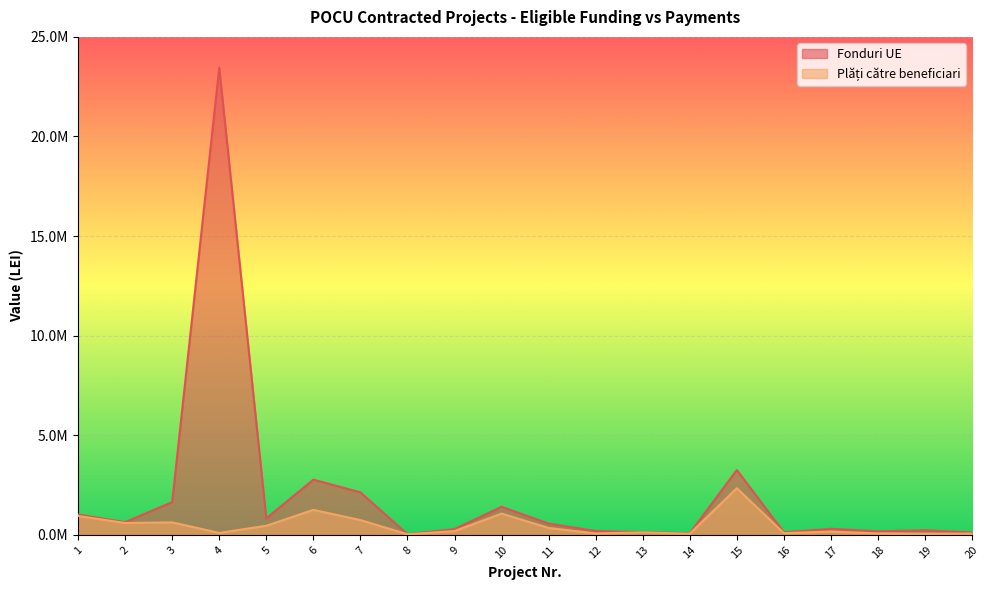

How many values in the Plati catre beneficiari series exceed 191153?

10